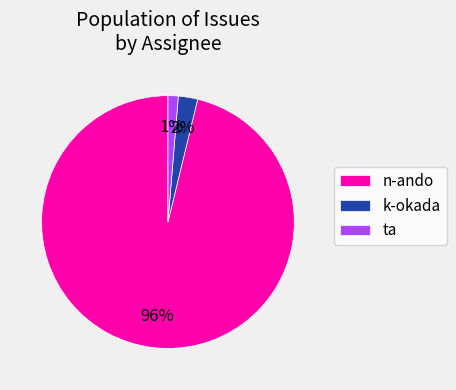

To the nearest percent, what portion does ta represent?

1%